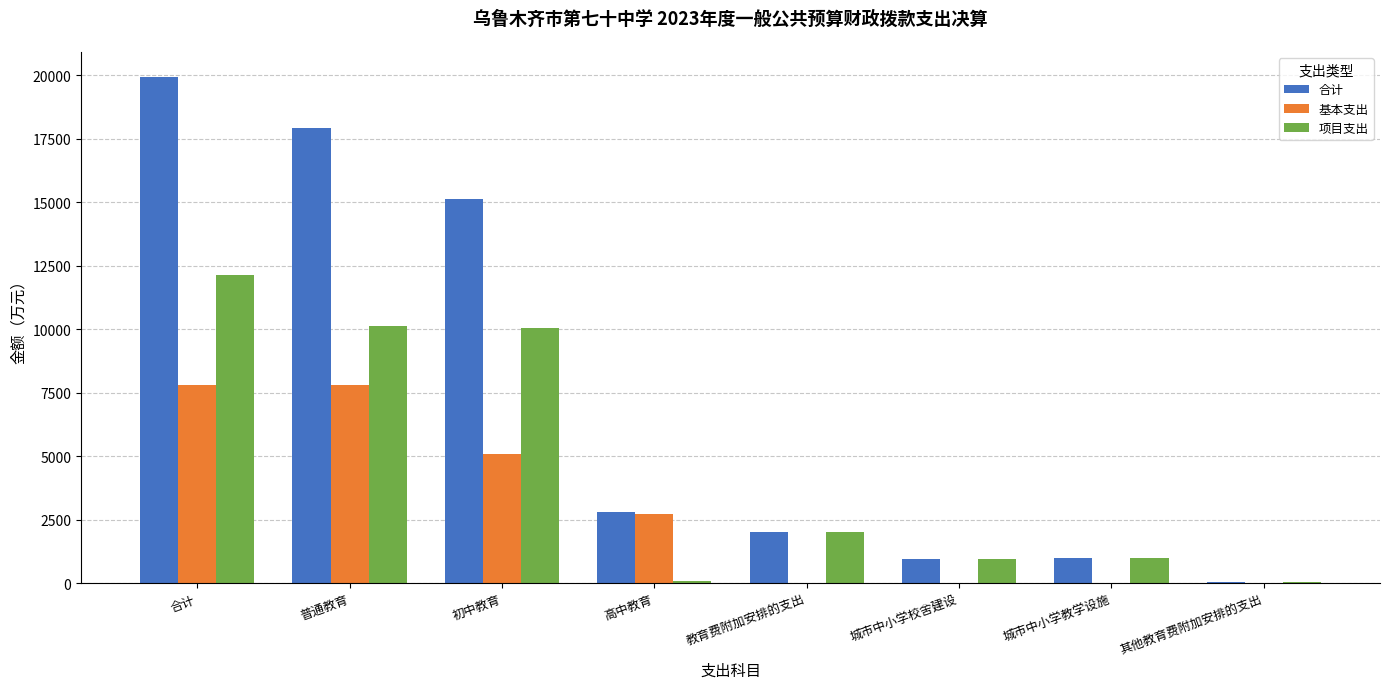

Which series has the widest spread of values?

合计